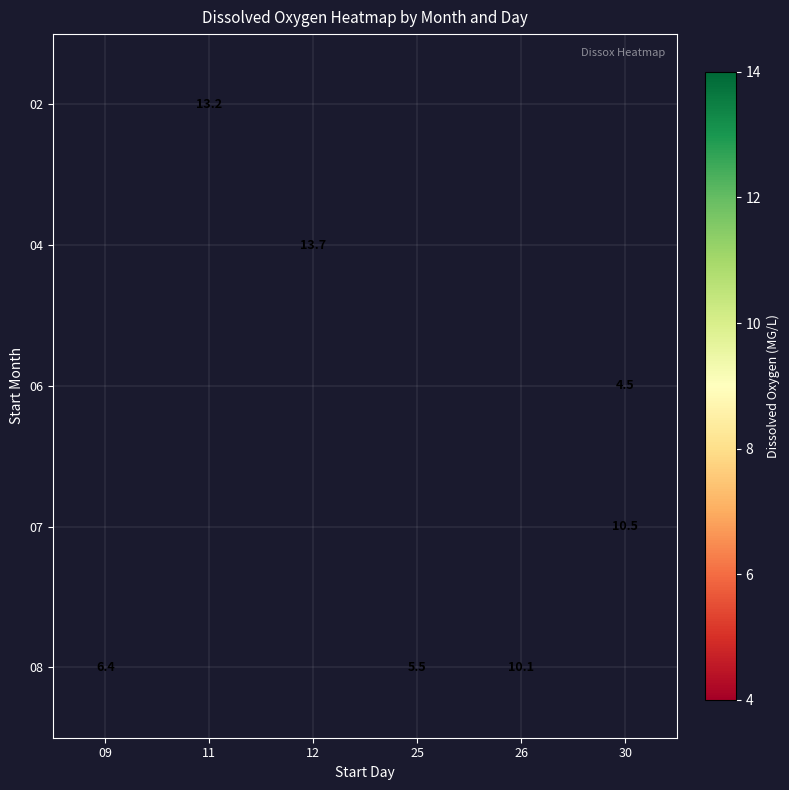

Which category has the lowest value across all series?

30